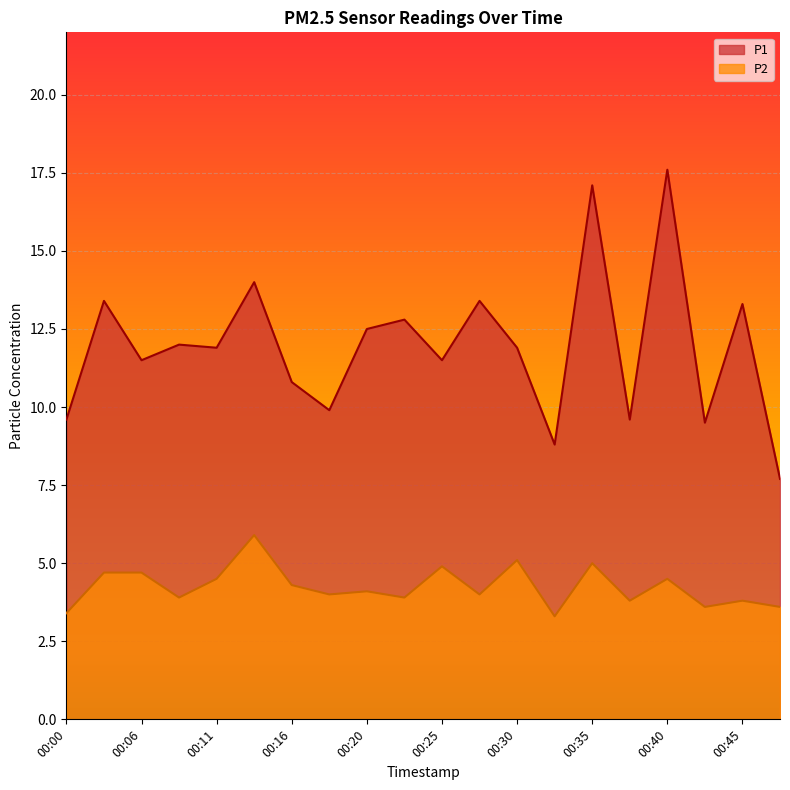

Between 00:08 and 00:23, which series saw the biggest shift?

P1